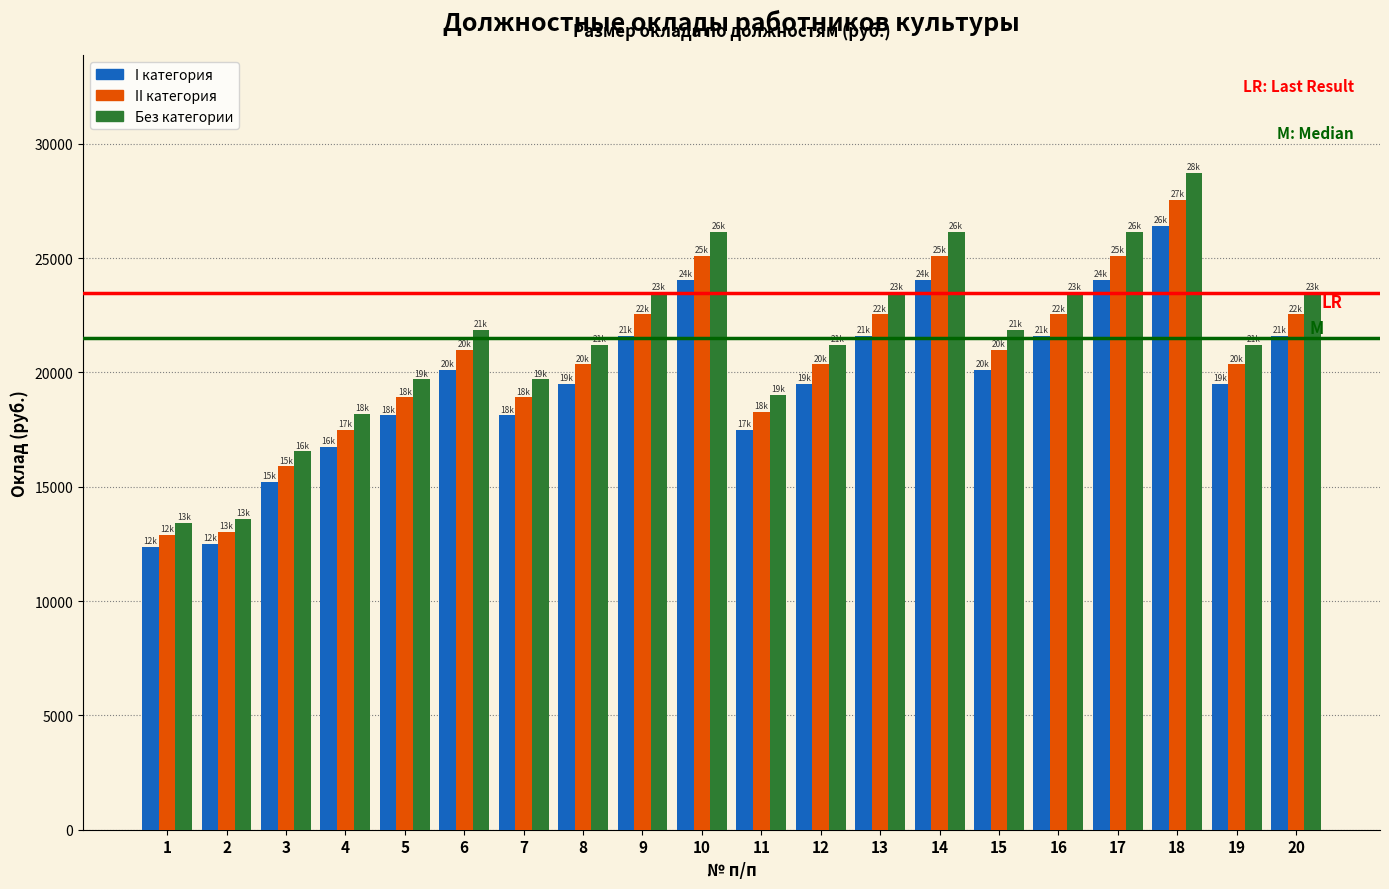

What is the greatest value displayed?

28710.0